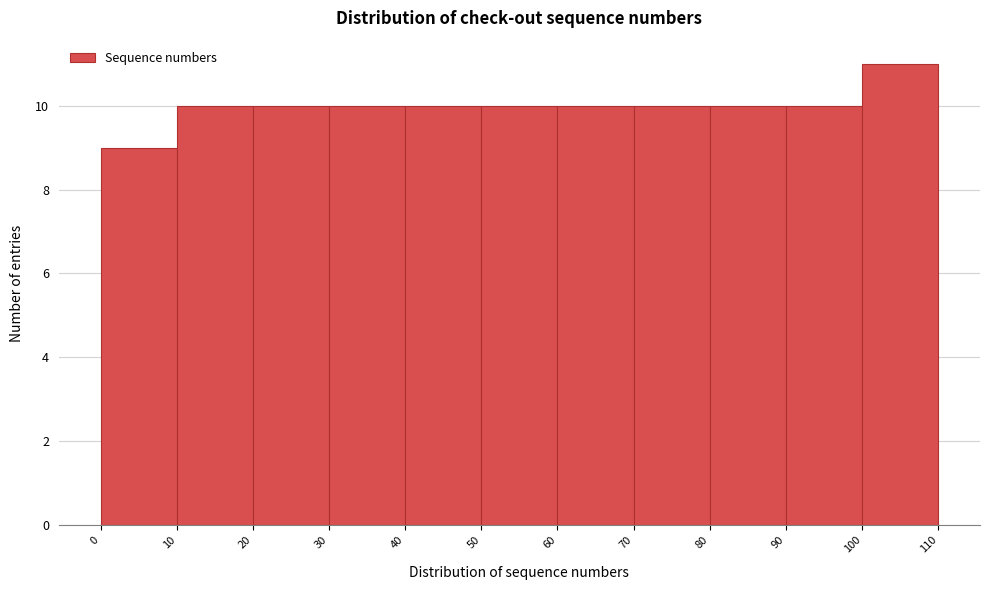

Over which range of the x-axis is the bar tallest?

100 to 110